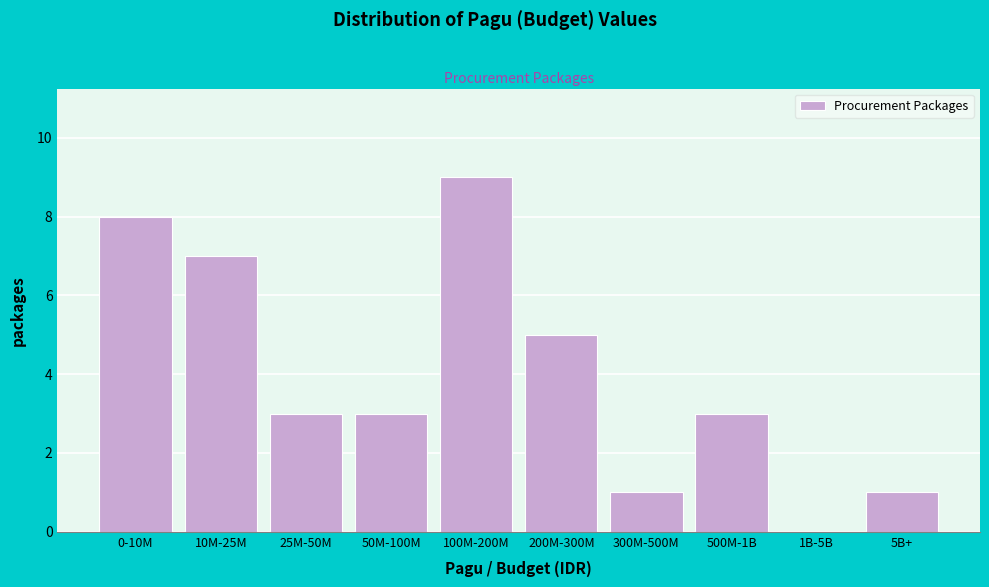

Reading left to right, extract all data points from this chart.

0-10M=8	10M-25M=7	25M-50M=3	50M-100M=3	100M-200M=9	200M-300M=5	300M-500M=1	500M-1B=3	1B-5B=0	5B+=1